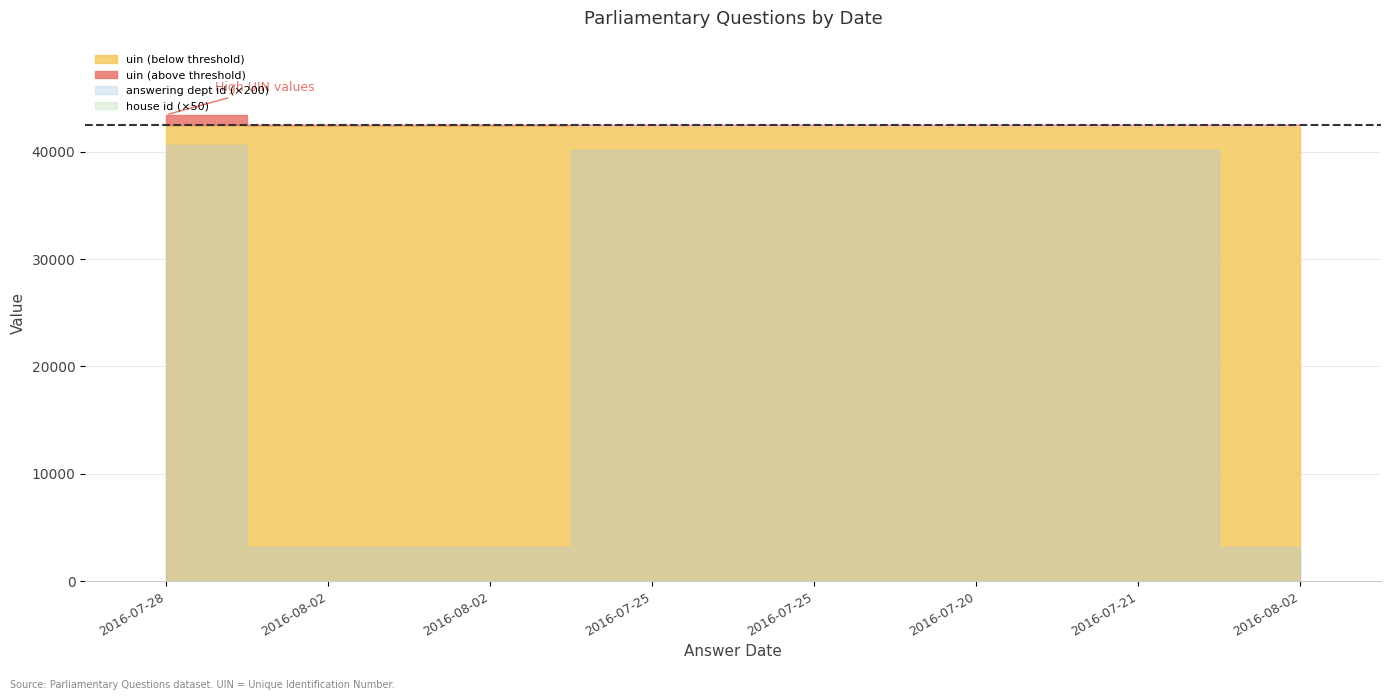

The value of uin at 2016-08-02 is 42489. True or false?

True